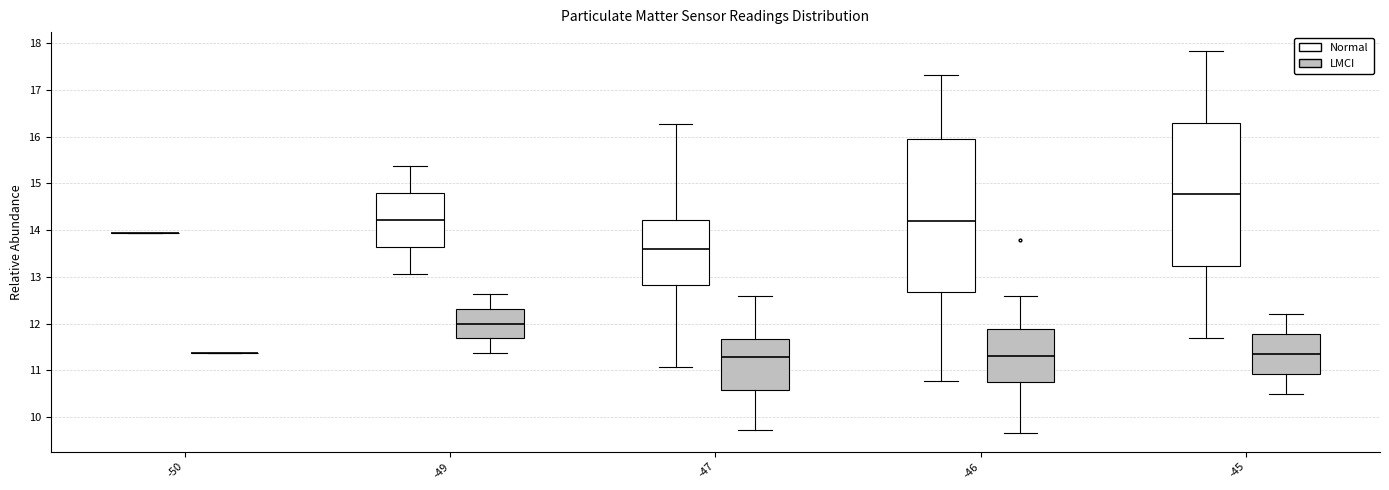

Where does the upper whisker of the box for -46 (Normal) end on the y-axis? The values are not printed on the chart, so give them approximately, as read against the axis.

17.3